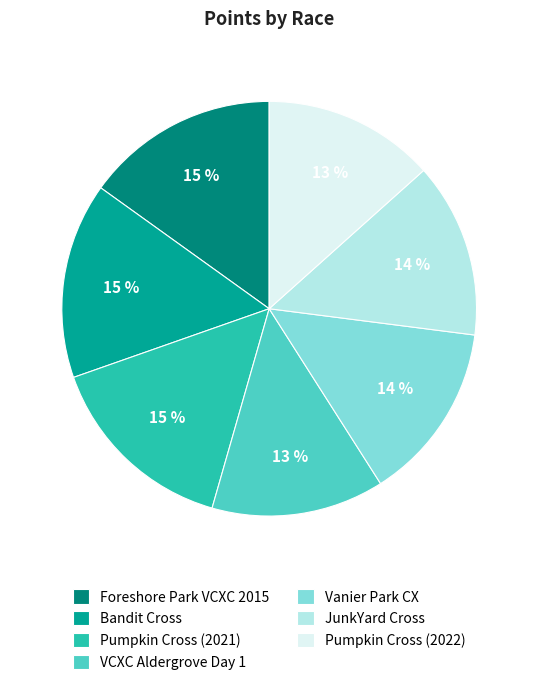

Which has a higher value, Foreshore Park VCXC 2015 or JunkYard Cross?

Foreshore Park VCXC 2015